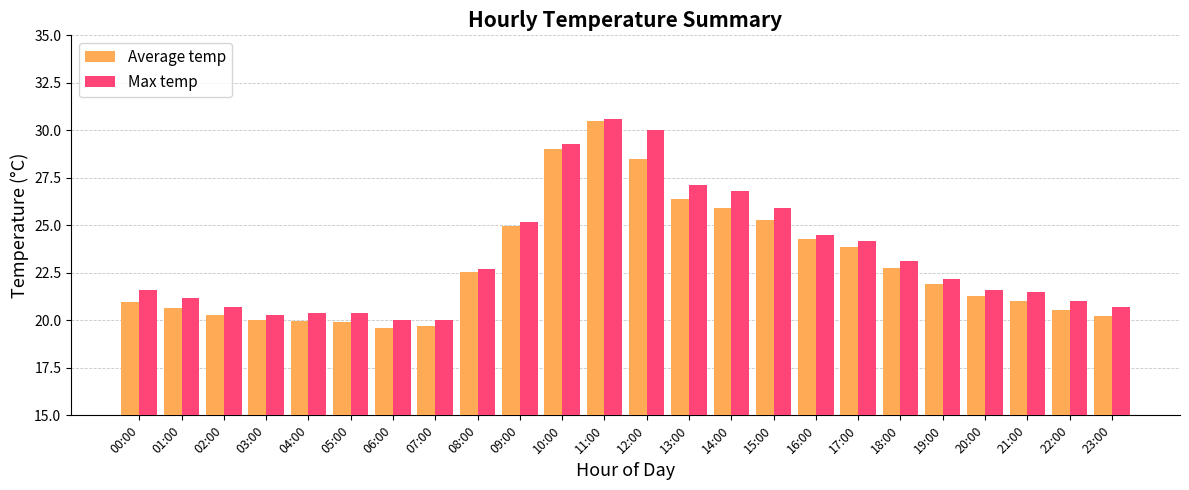

How many groups of bars are there?

24